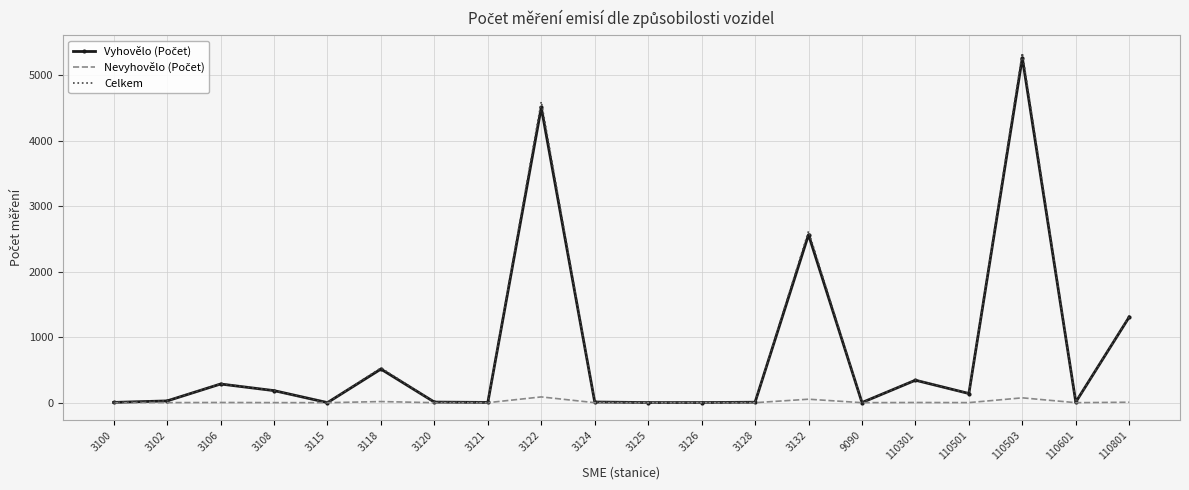

True or false: Celkem has a value of 1460 at 110503.

False